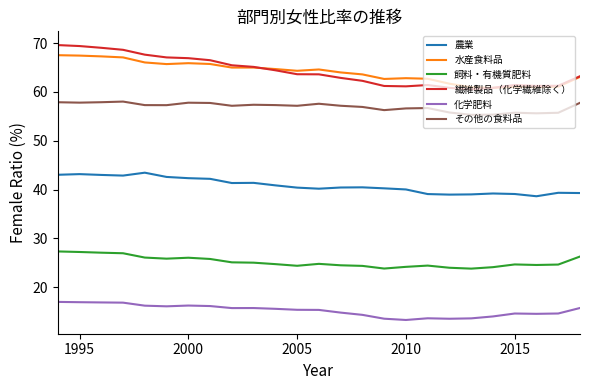

Which series has the widest spread of values?

繊維製品（化学繊維除く）